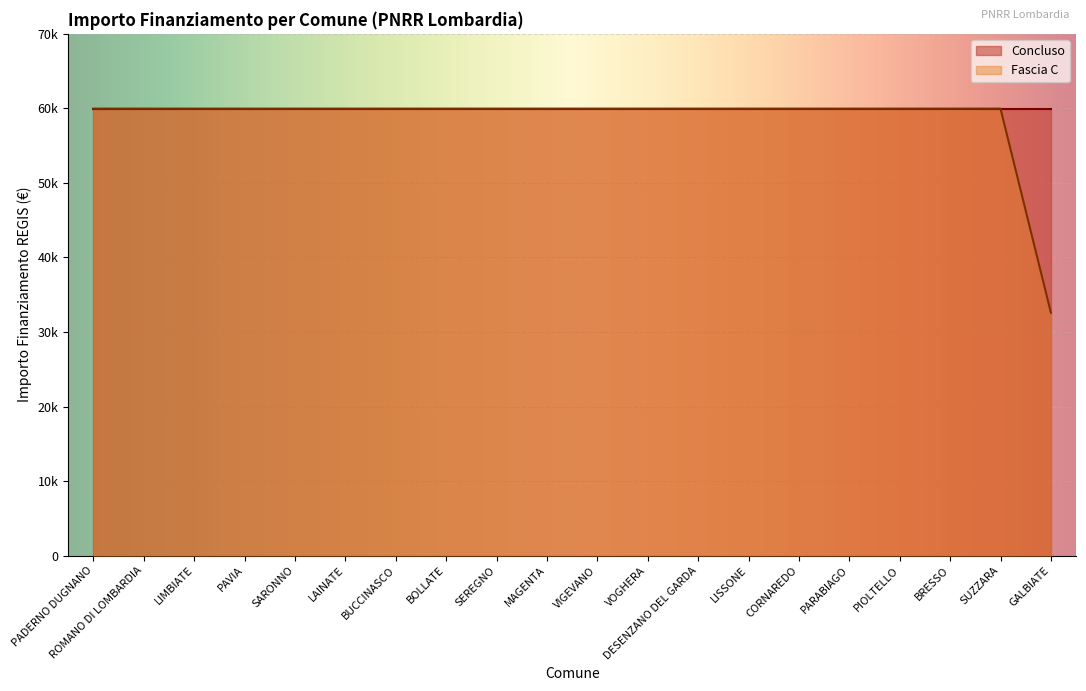

How many data points does each series have?

20